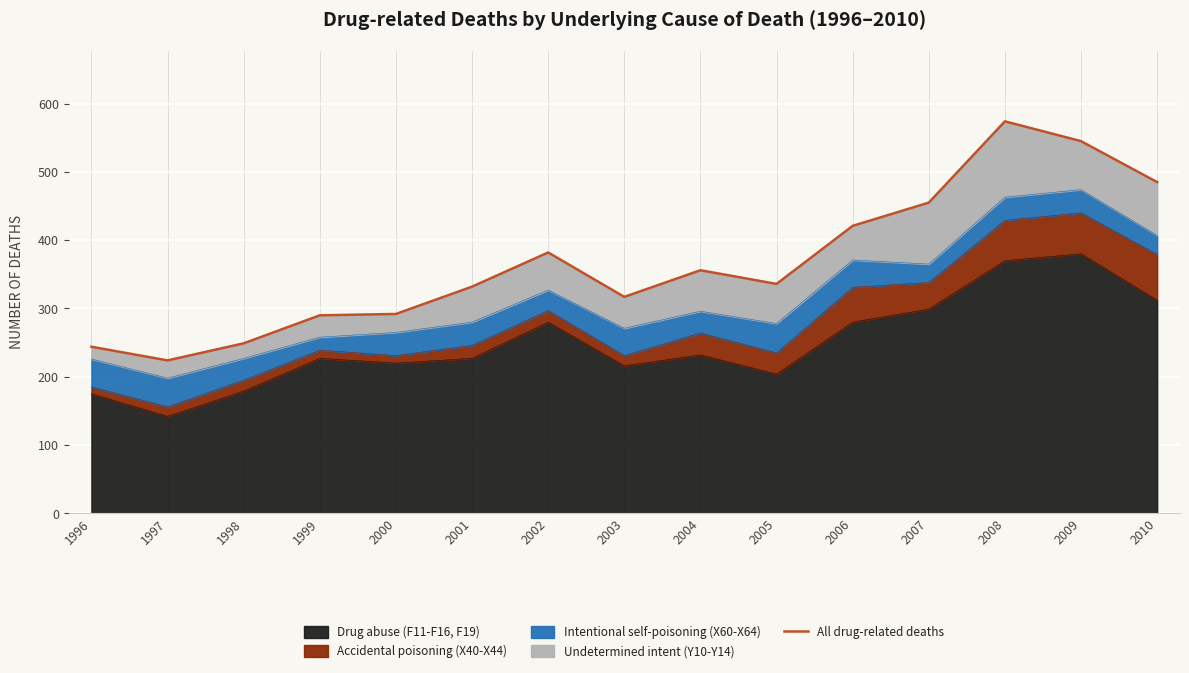

Where is the first local maximum?

2002